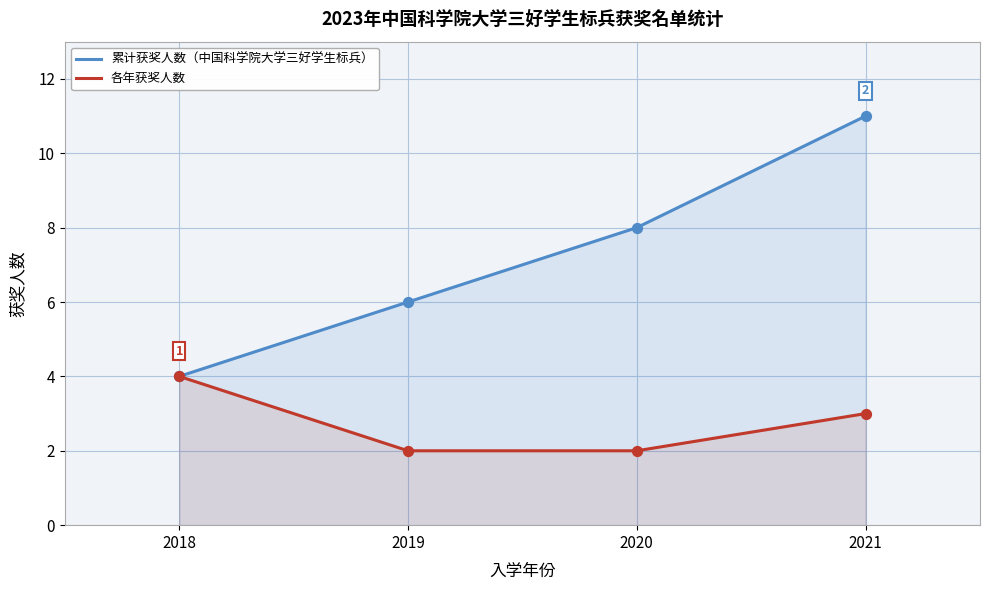

At how many categories does at least one series exceed 2?

4